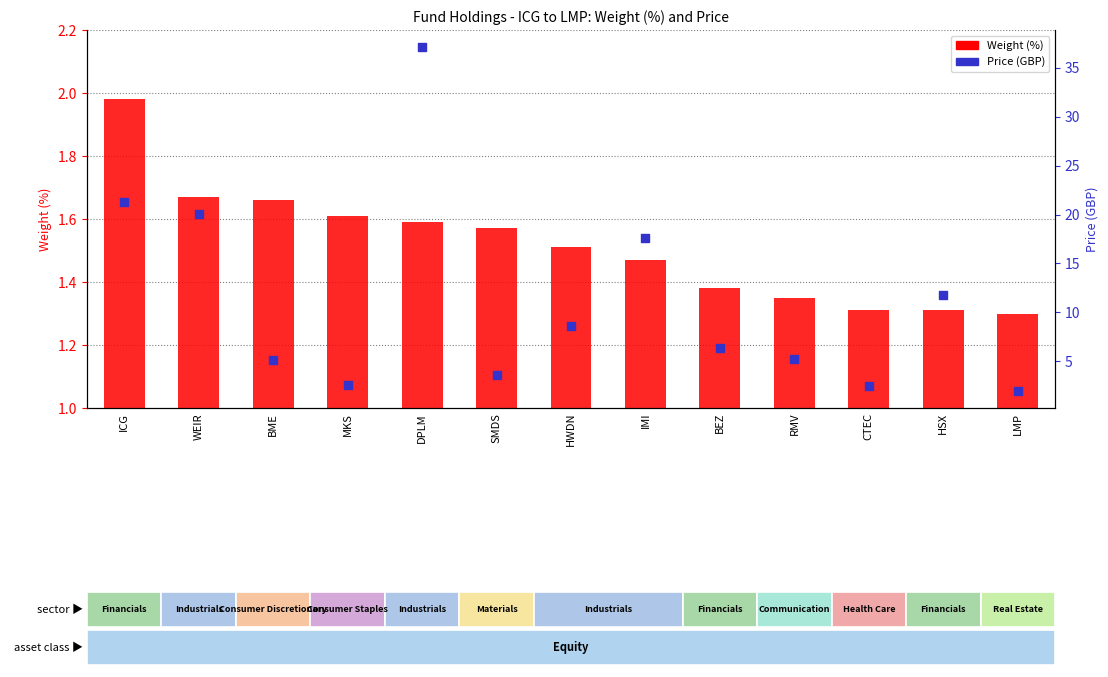

At which category is the sum across all series the highest?

DPLM